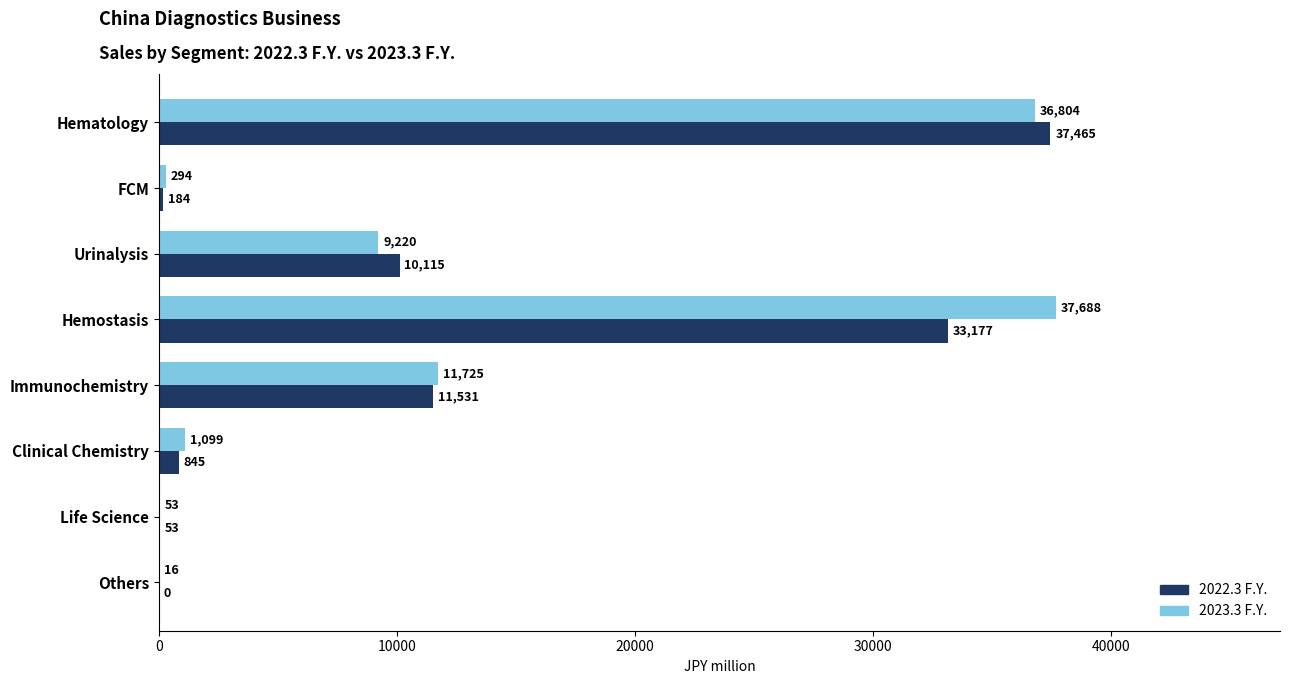

Read the 2022.3 F.Y. value at Urinalysis.

10115